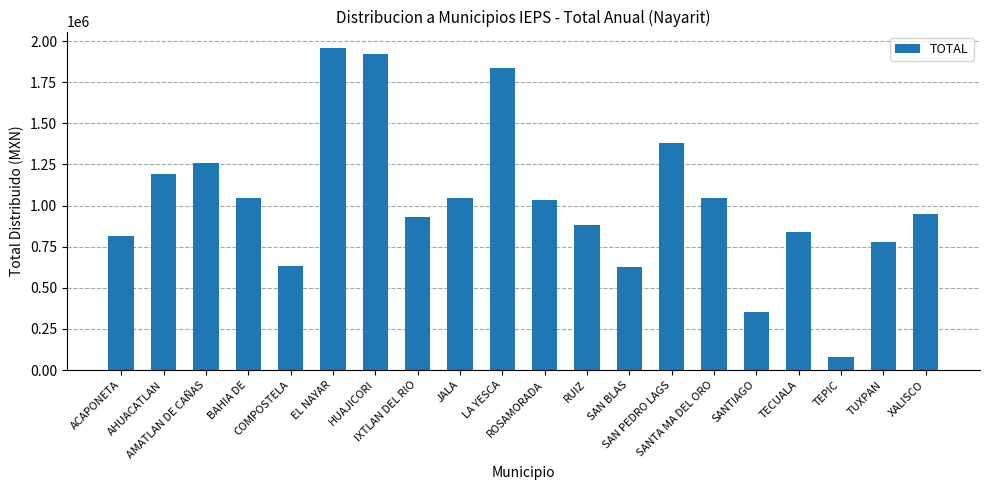

Between SAN BLAS and SANTIAGO, which is larger?

SAN BLAS